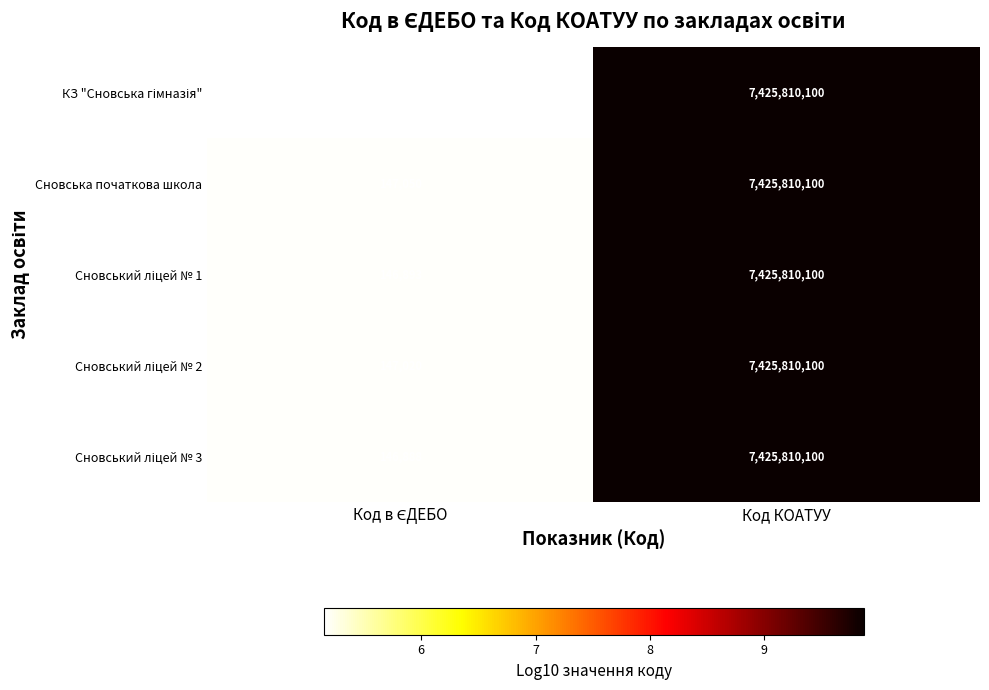

How many data points does each series have?

2